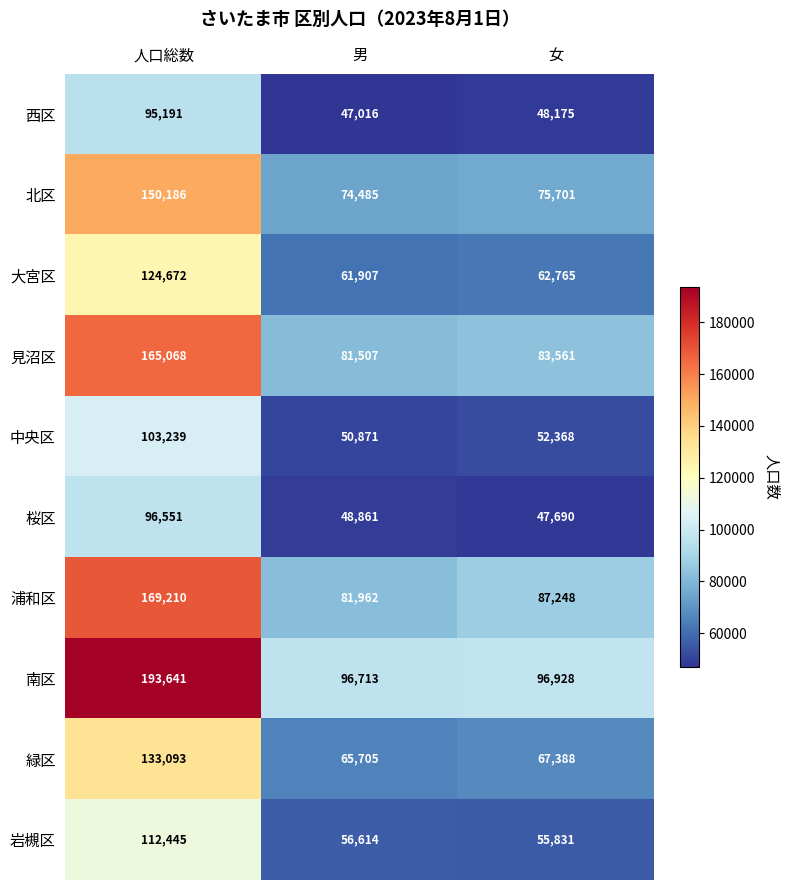

What is the maximum value shown in the chart?

193641